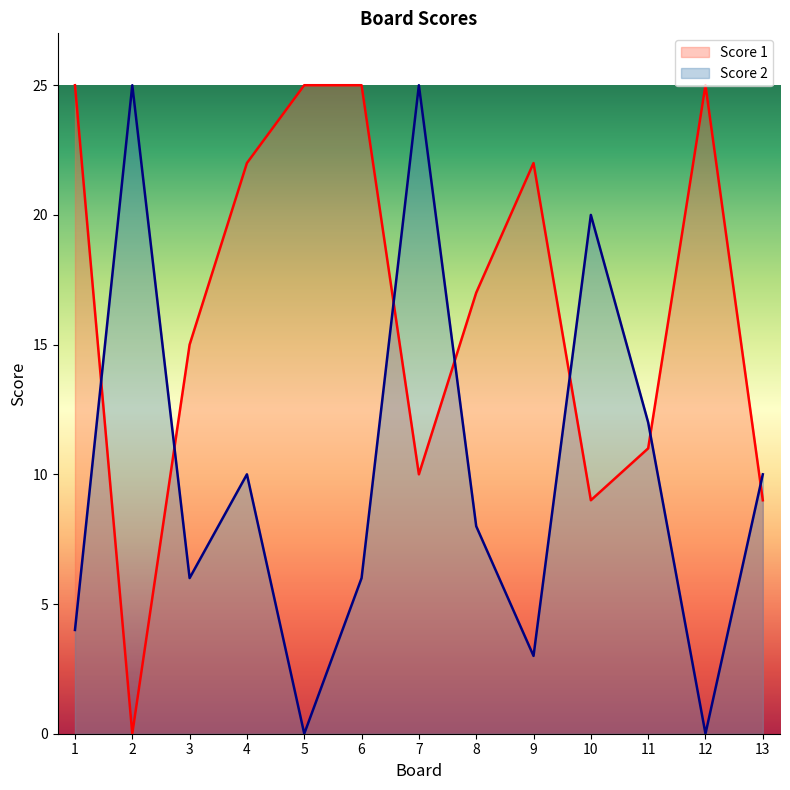

How many distinct data groups are displayed?

2